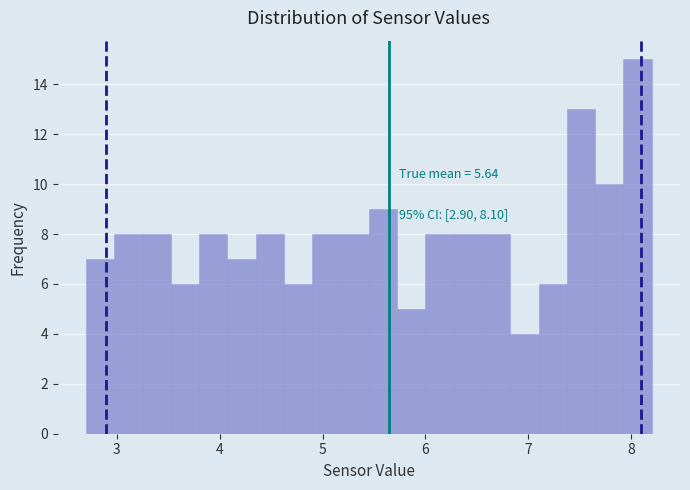

Read against the x-axis, roughly where is the centre of the tallest bar?

8.1